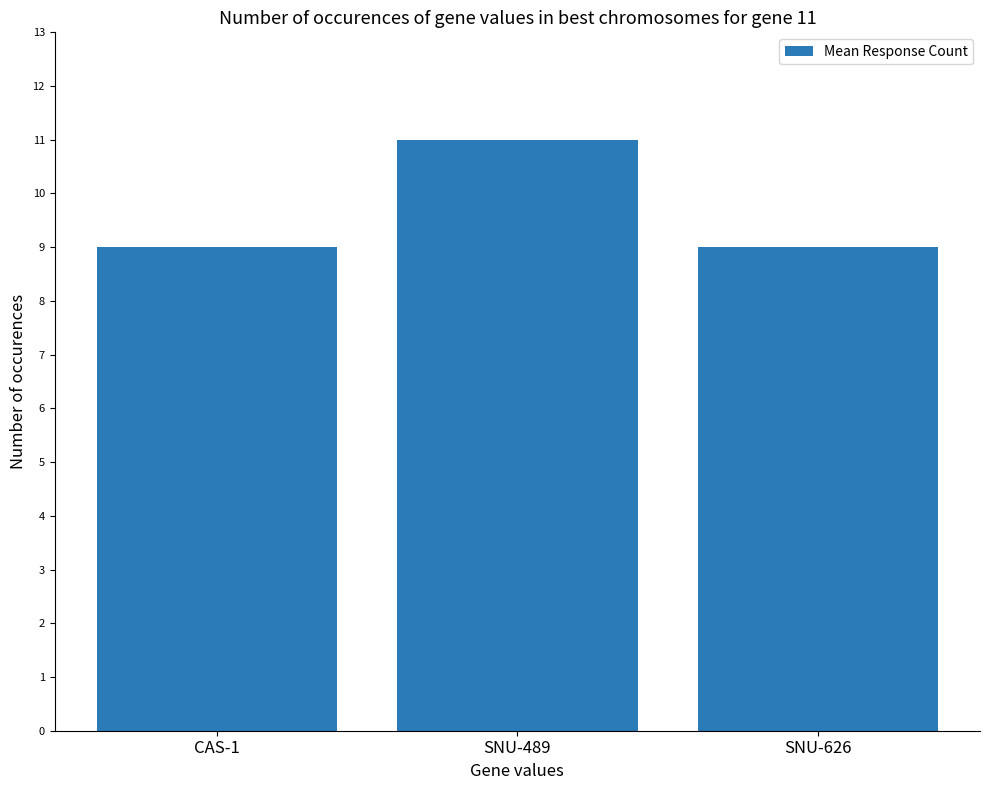

Does the chart contain stacked bars?

No